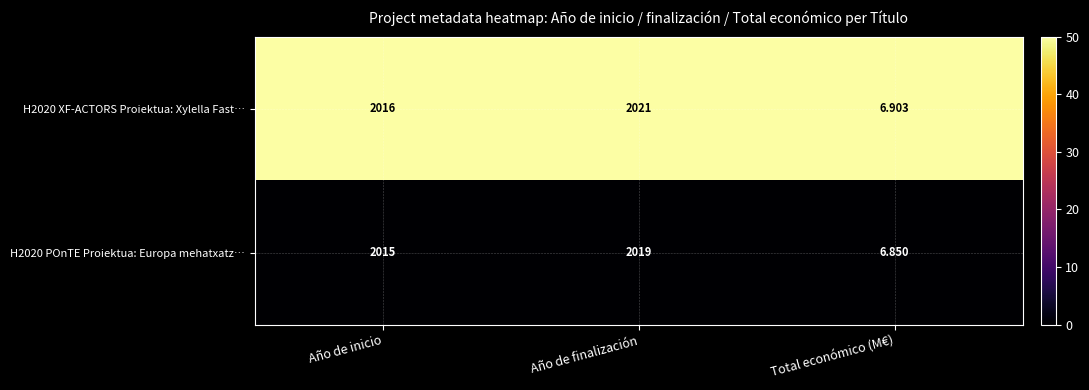

Which series has the largest range (max minus min)?

H2020 XF-ACTORS Proiektua: Xylella Fast…